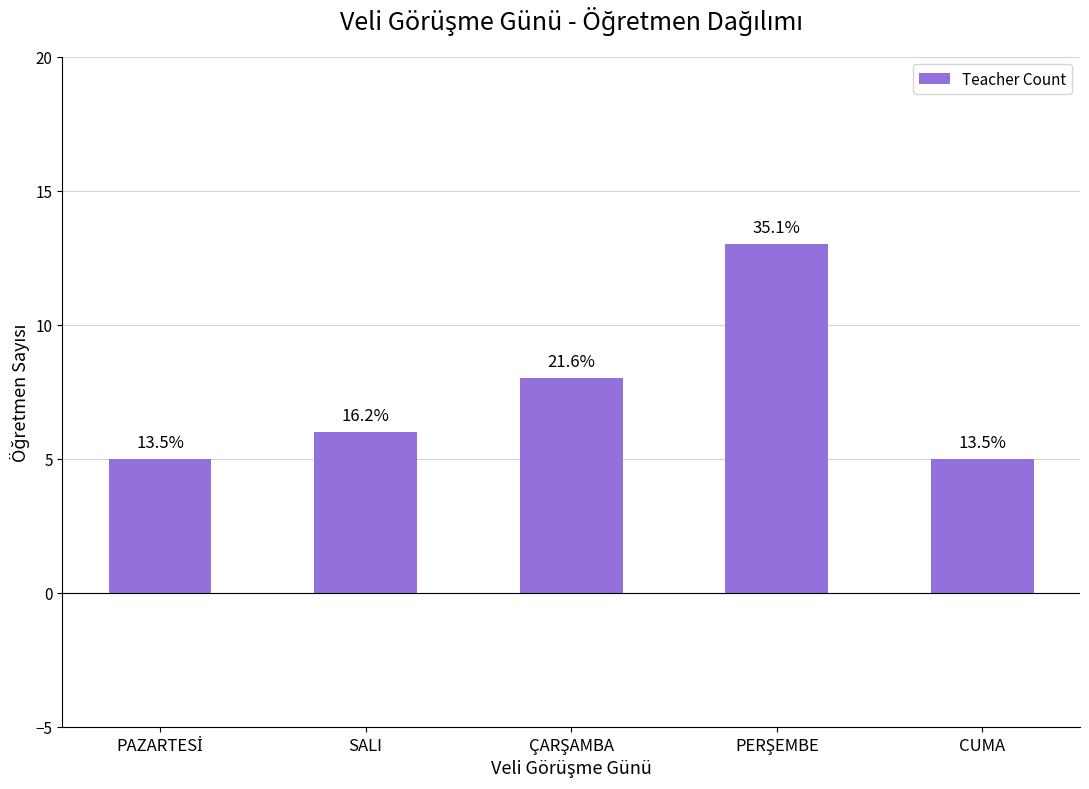

What is the label of the 4th bar from the left?

PERŞEMBE